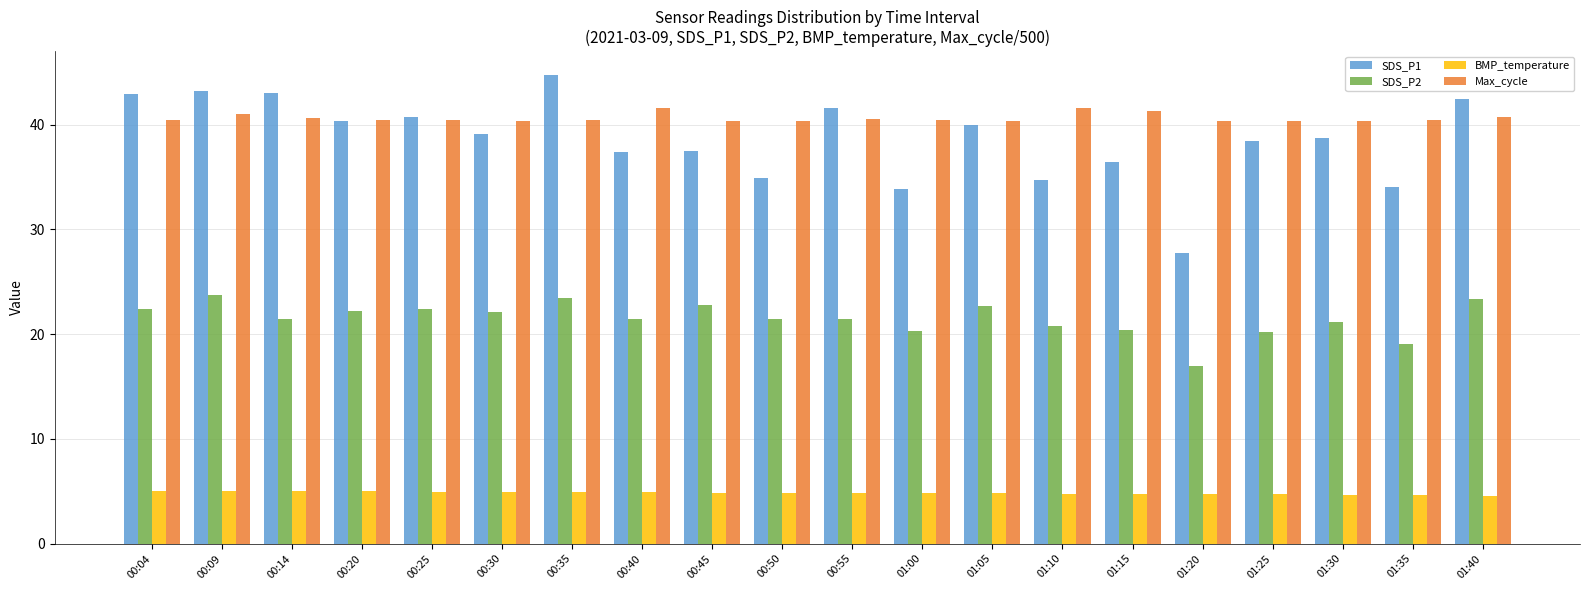

What is the maximum value for Max_cycle?

41.6